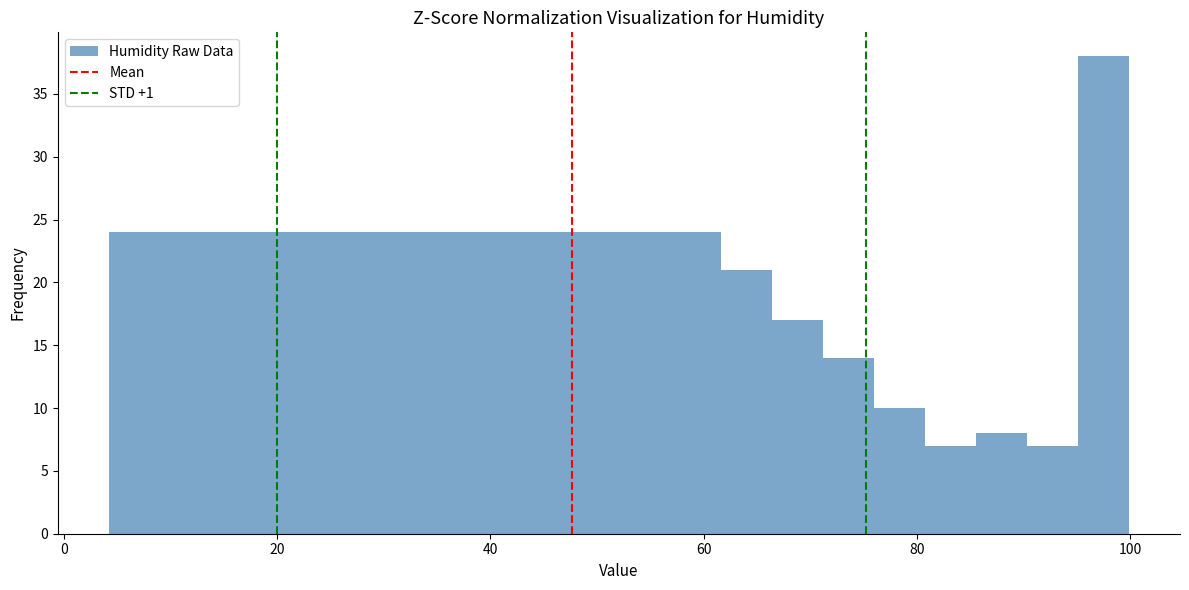

Around what value on the x-axis is the tallest bar? Give the approximate position of its centre, as read against the axis.

98